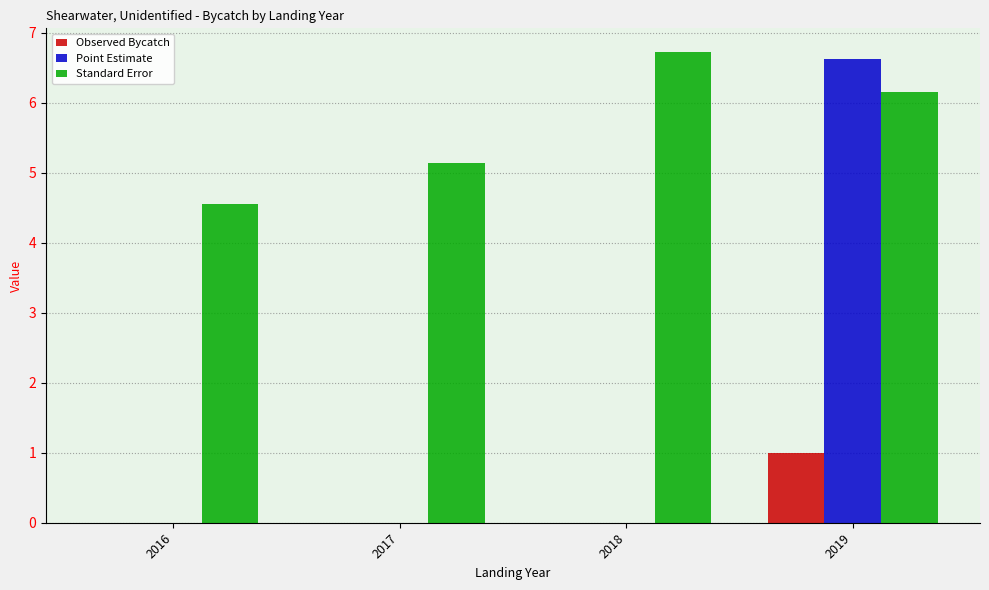

Count the number of categories in the chart.

4